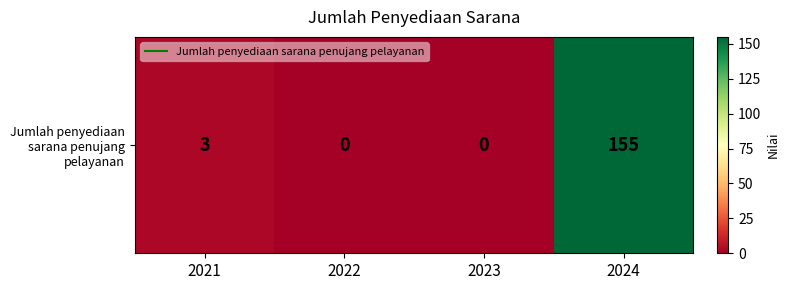

How many data points are less than 3?

2